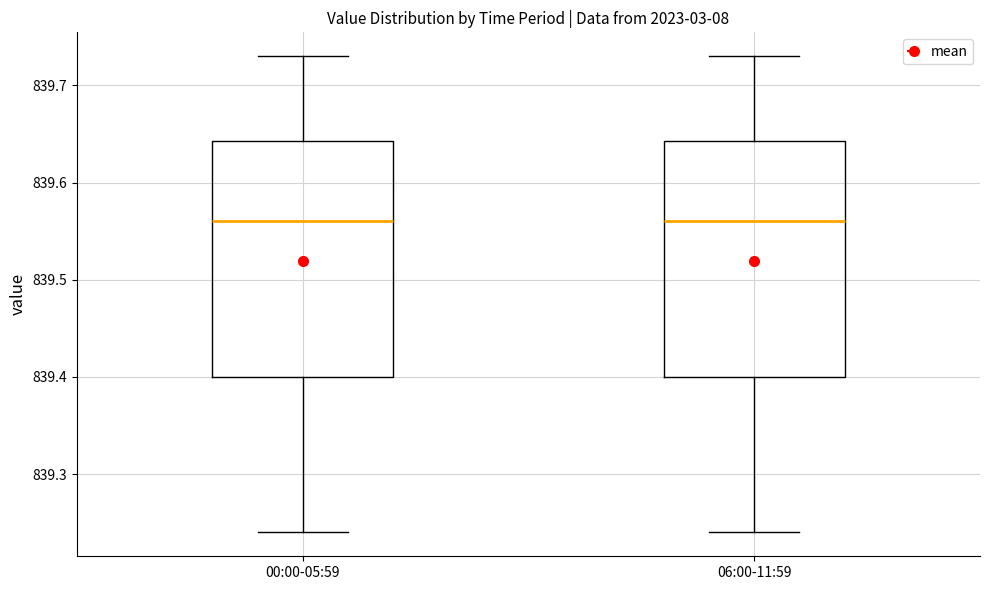

Reading left to right, transcribe this box plot: for each box, give where its median line is, the range the box spans, and where its two whiskers end, as read against the y-axis. The values are not printed on the chart, so give them approximately, as read against the axis.

00:00-05:59: median 839.56, box 839.40 to 839.64, whiskers 839.24 to 839.73
06:00-11:59: median 839.56, box 839.40 to 839.64, whiskers 839.24 to 839.73